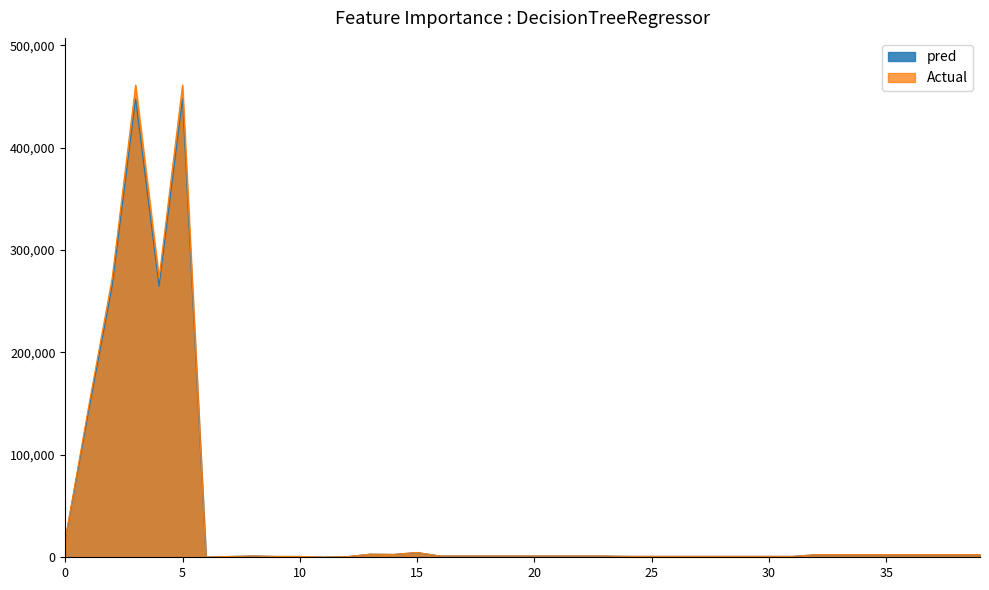

Where is pred nearest to the value 223912?

2